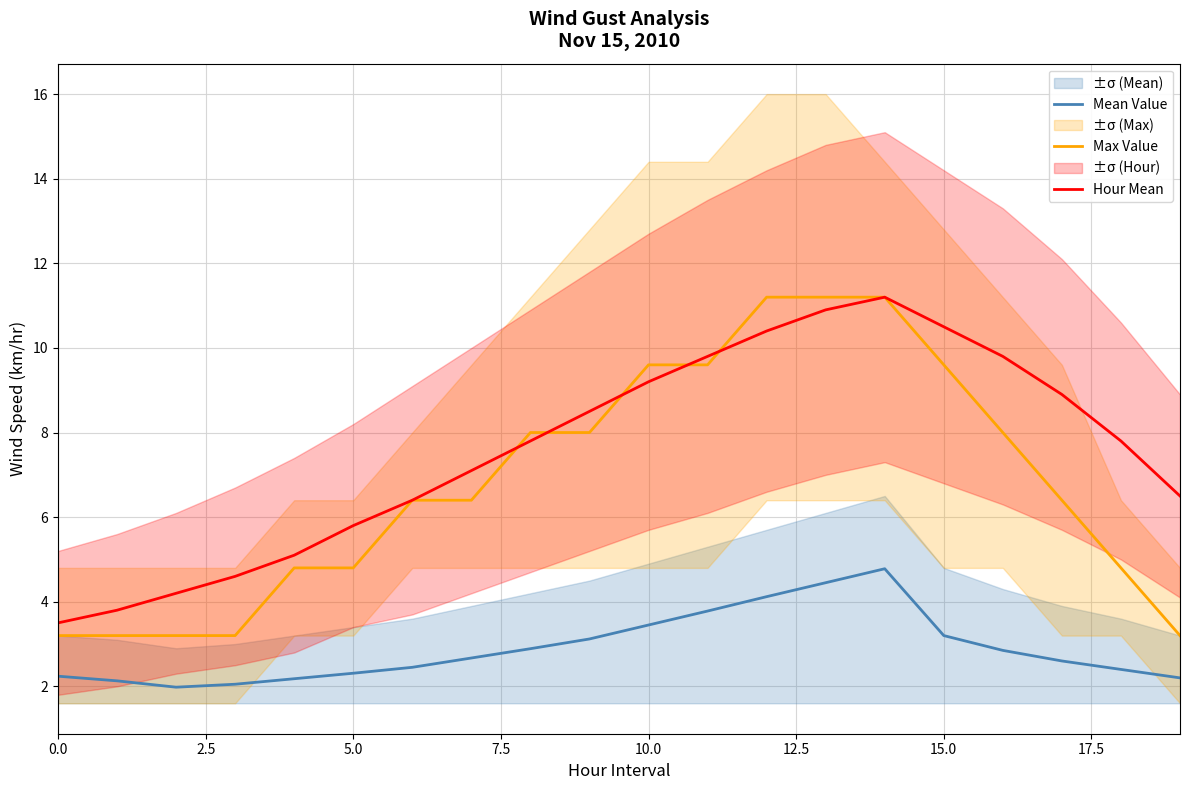

Rank the series at 9 from highest to lowest value.

Hour Mean, Max Value, Mean Value